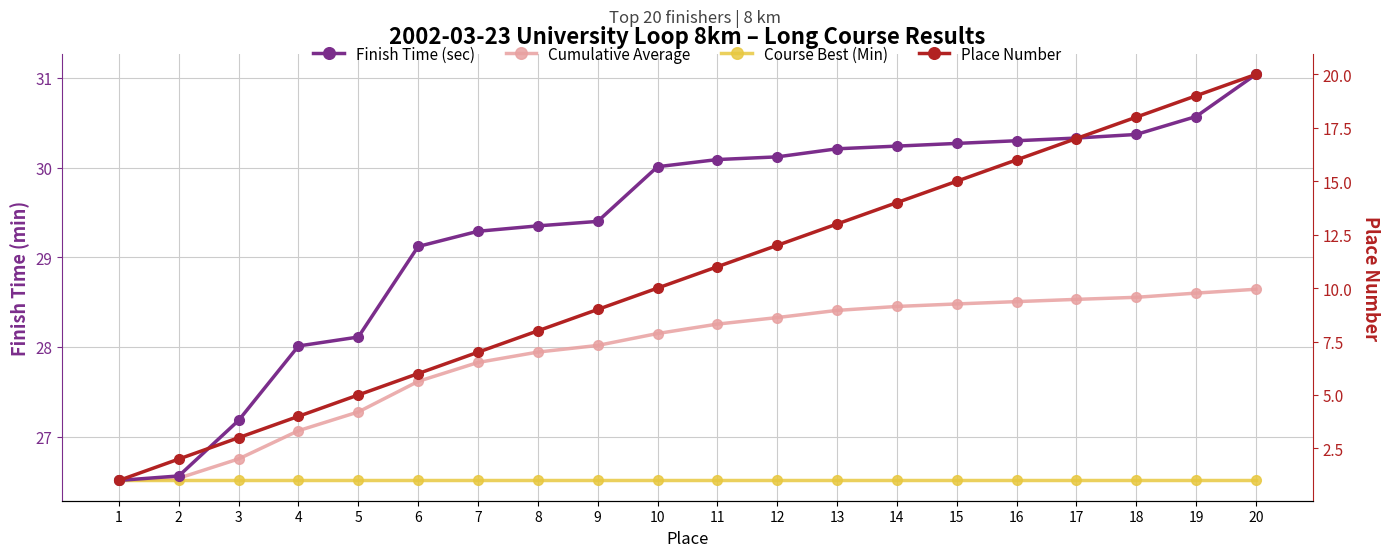

True or false: Course Best (Min) and Place Number cross at least once.

False